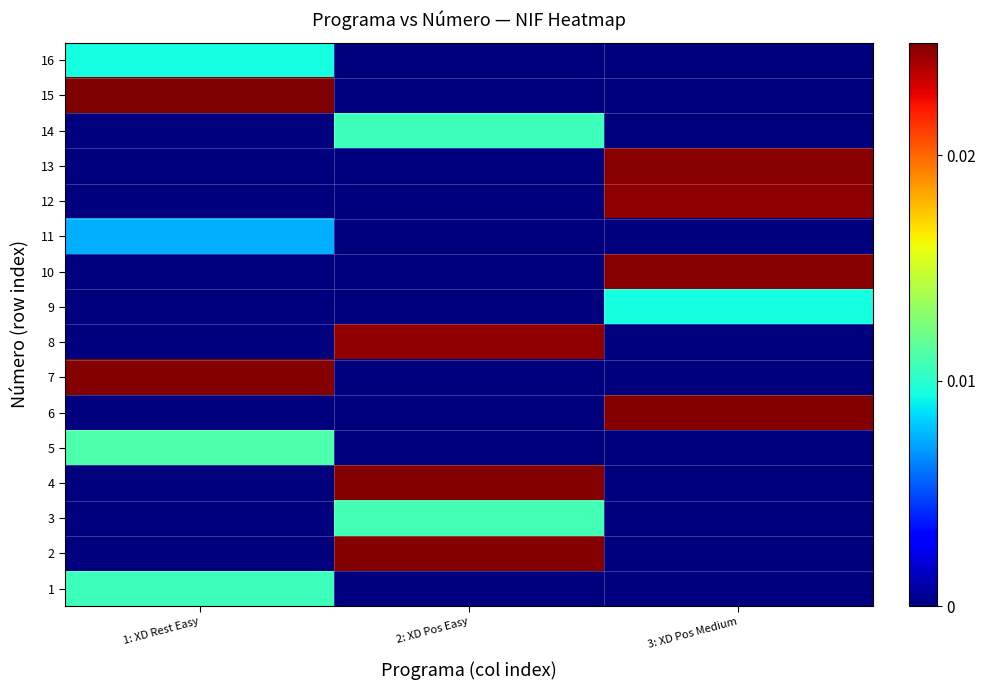

Count the number of categories in the chart.

3